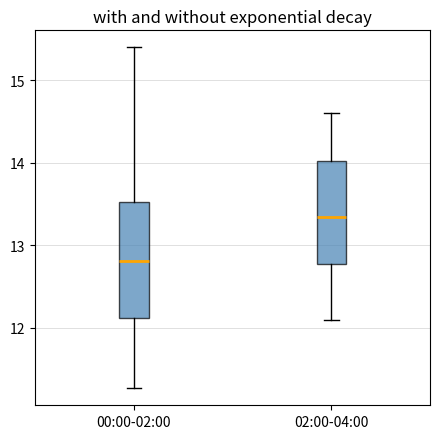

Which box is the tallest, from its lower edge to its upper edge?

00:00-02:00